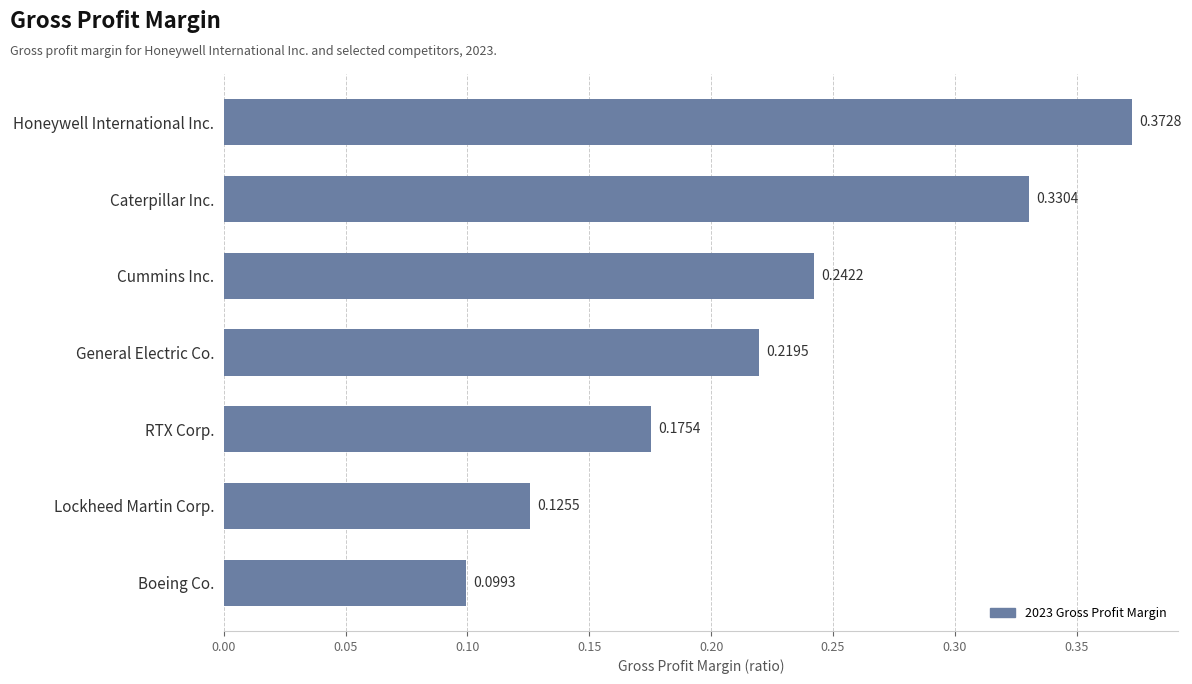

Are the bars horizontal?

Yes